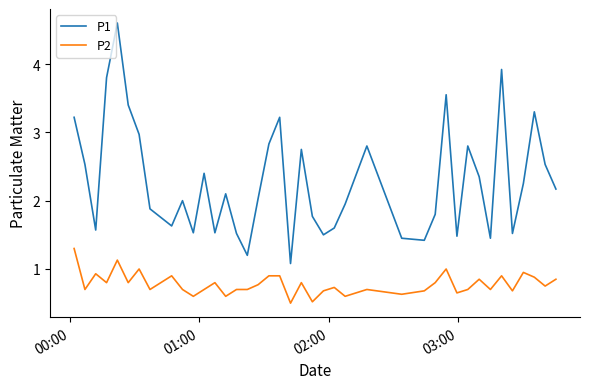

What is the highest value of the P1 series?

4.6